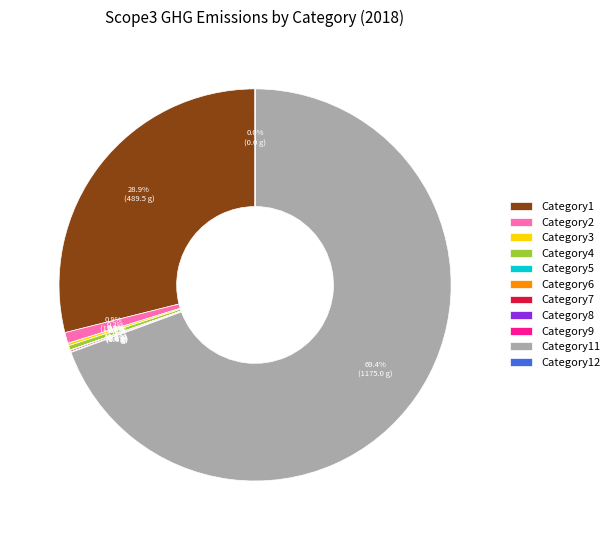

To the nearest percent, what is the combined percentage of Category1 and Category2?

30%